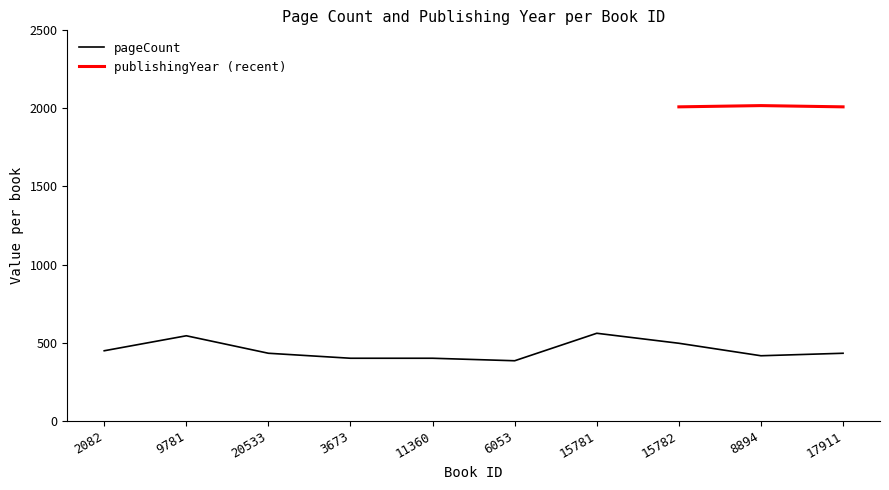

Is it true that the value at 3673 is 400?

True